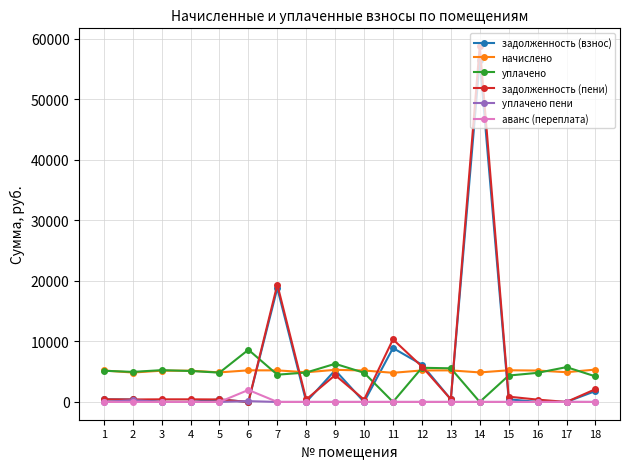

What is the total value across all series at 11?

24040.1